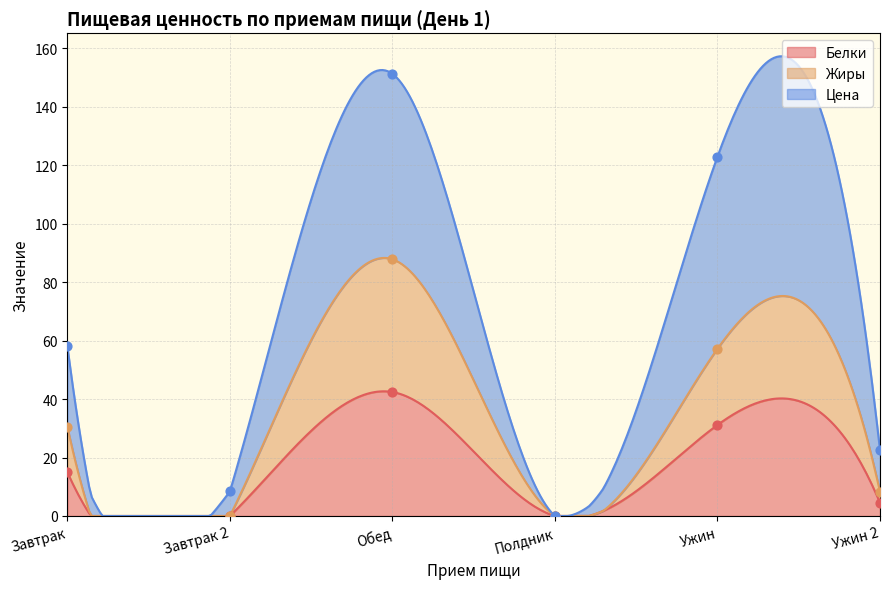

At how many categories does at least one series exceed 32?

3